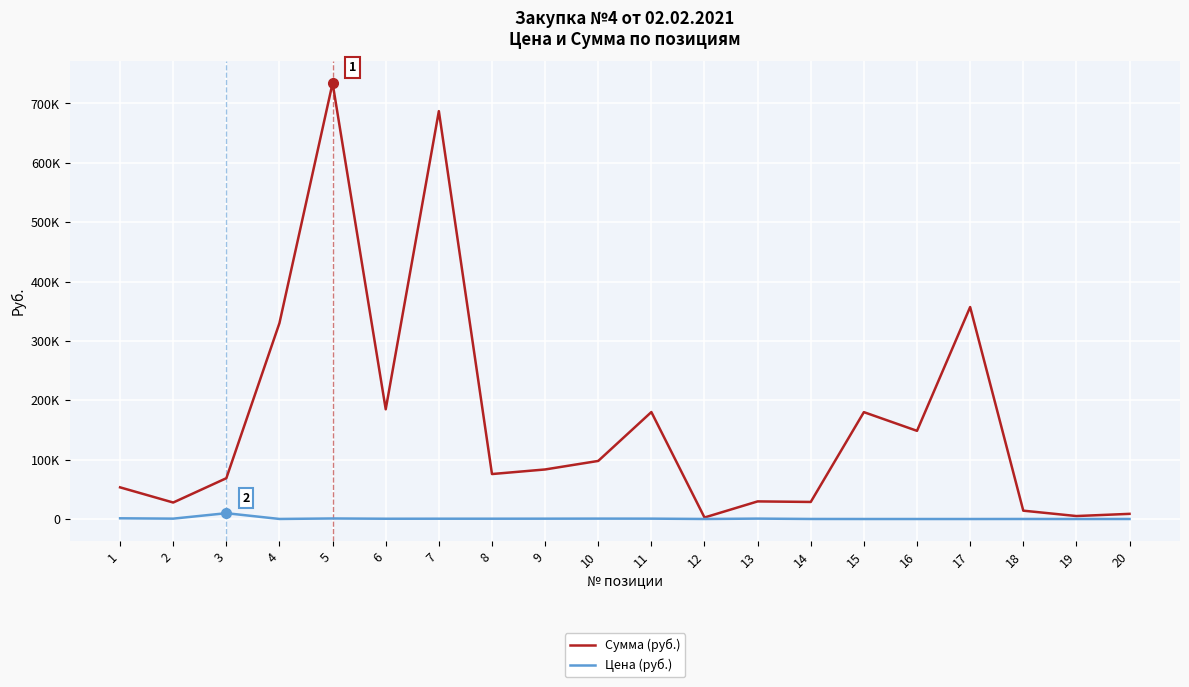

At how many categories does at least one series exceed 82852?

10